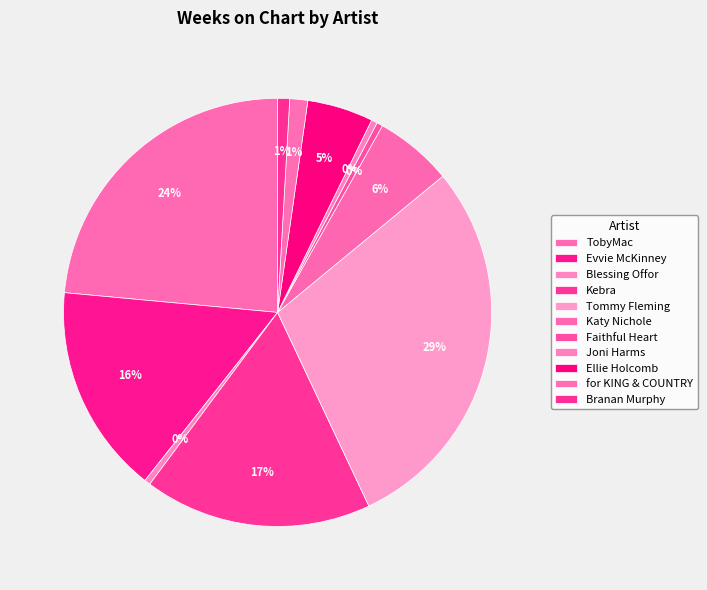

How many slices are in this pie chart?

11